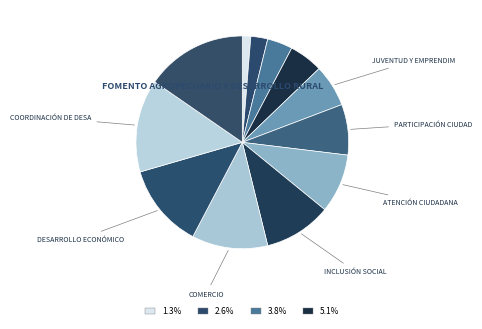

To the nearest percent, what is the average slice percentage?

8%